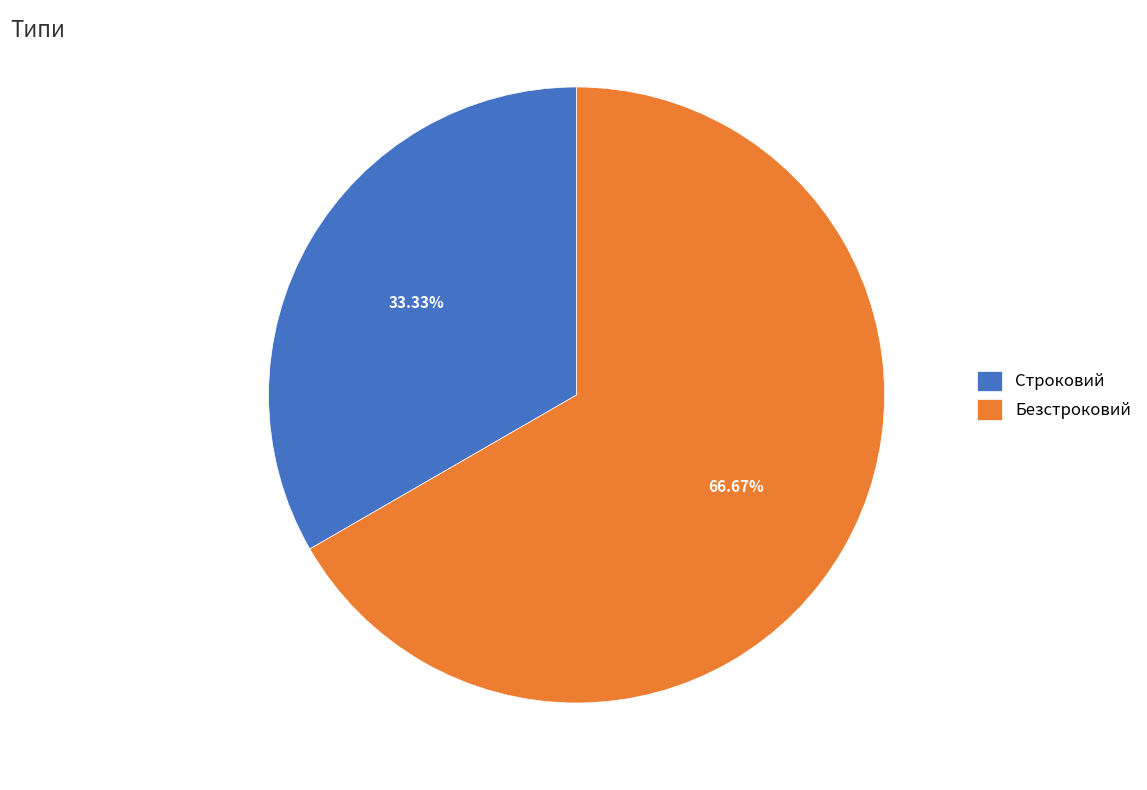

Between Безстроковий and Строковий, which is larger?

Безстроковий